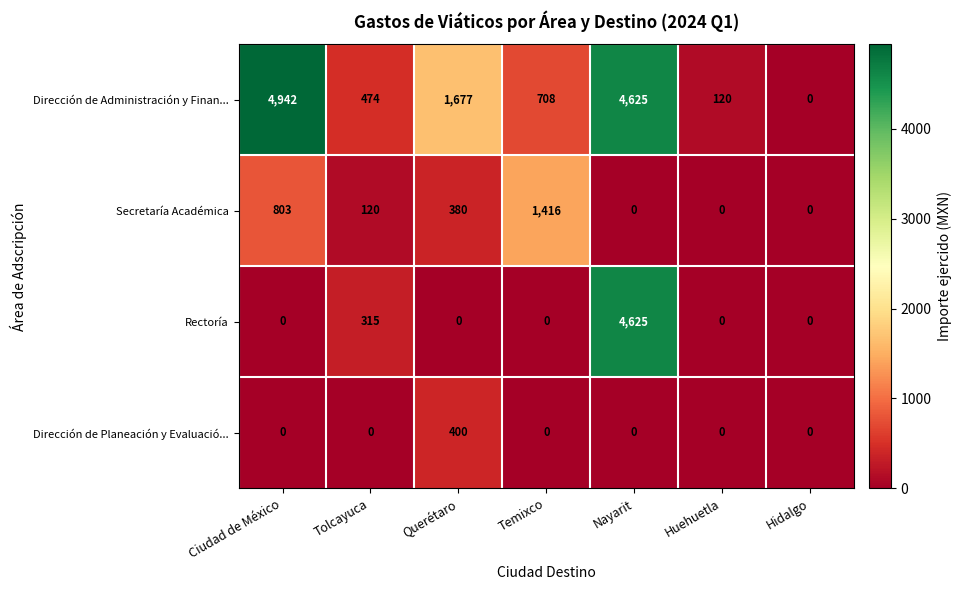

At which label does Dirección de Administración y Finan... first exceed 708?

Ciudad de México